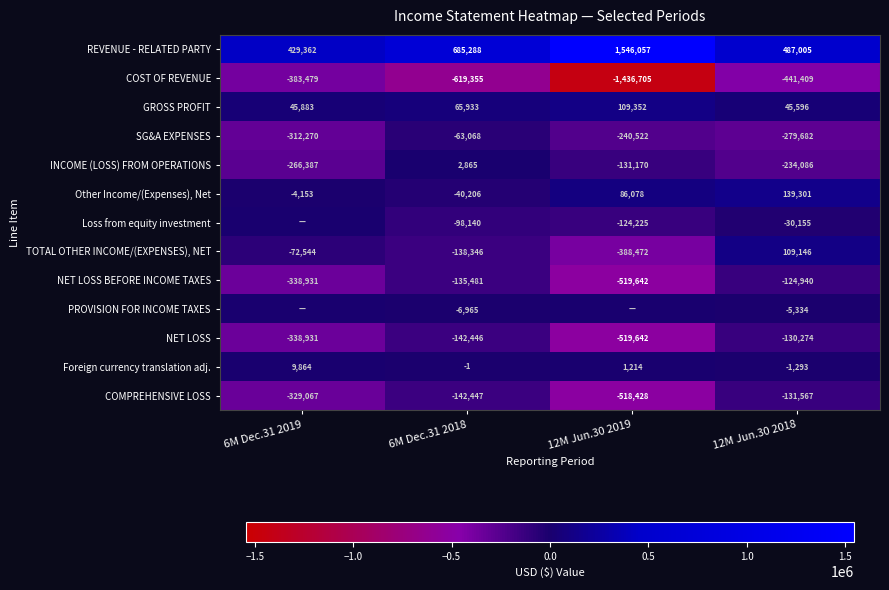

Which has a higher value, 12M Jun.30 2019 or 12M Jun.30 2018?

12M Jun.30 2019